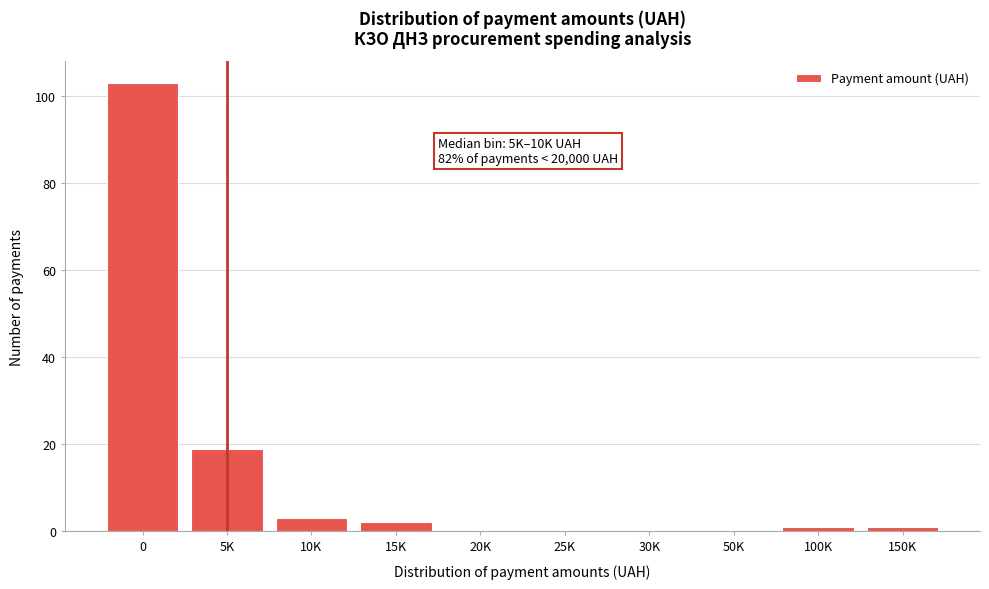

Reading left to right, list all the values displayed in this chart.

0=103	5K=19	10K=3	15K=2	20K=0	25K=0	30K=0	50K=0	100K=1	150K=1